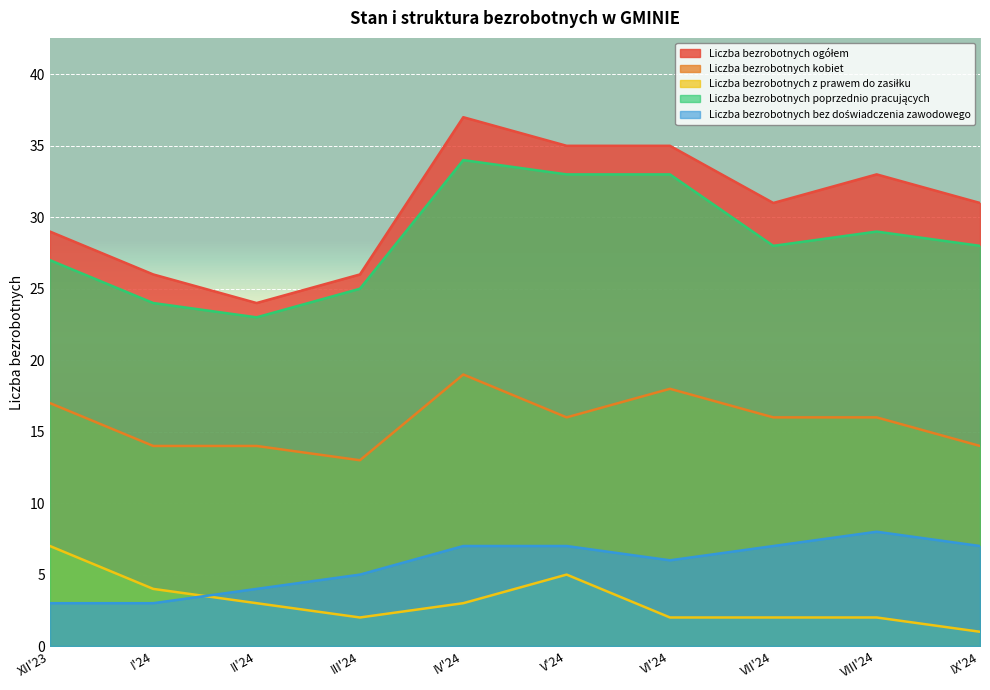

Count the Liczba bezrobotnych bez doświadczenia zawodowego values in the range 4 to 7.

7